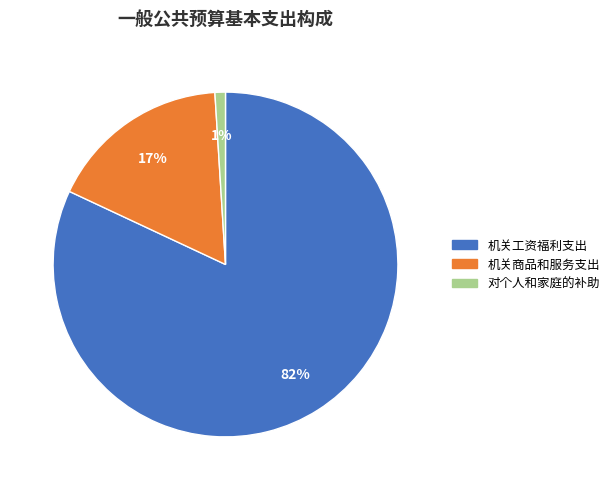

Is the sum of 机关商品和服务支出 and 机关工资福利支出 greater than half?

Yes